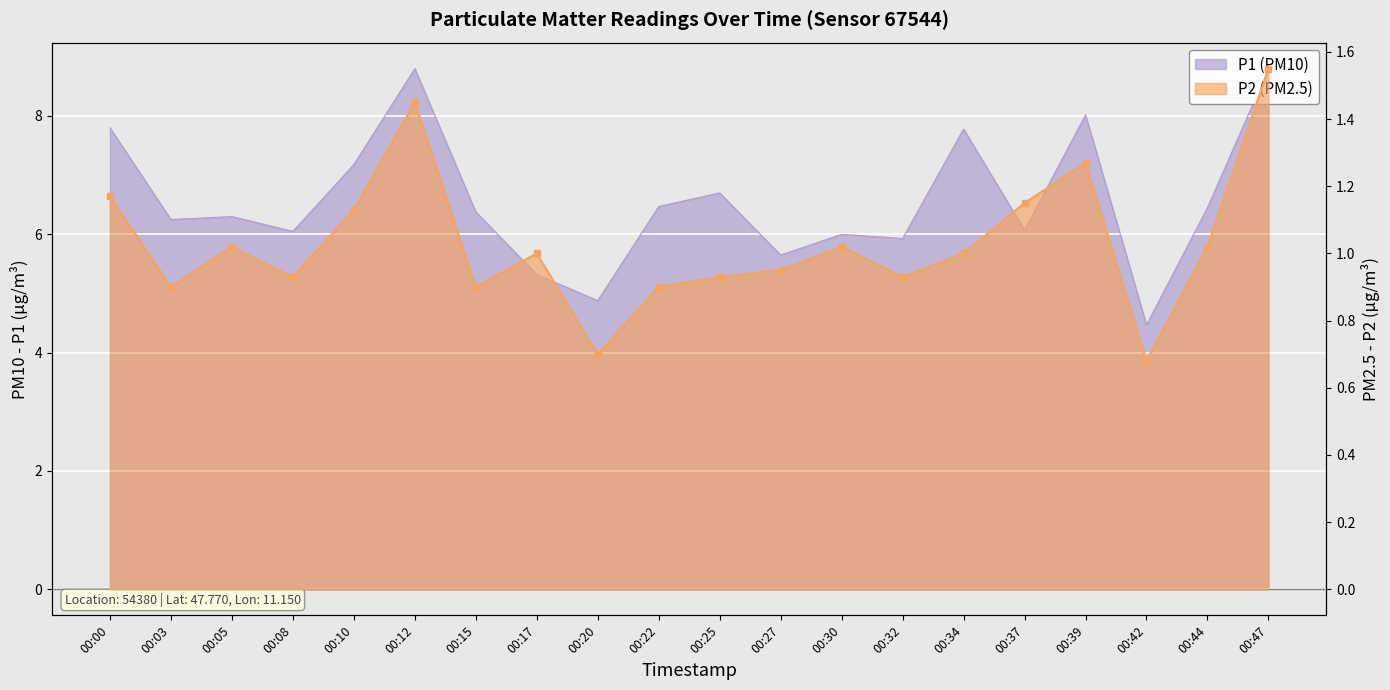

Reading right to left, transcribe all the data shown in this chart.

P1: 8.8	6.5	4.5	8.0	6.1	7.8	5.9	6.0	5.7	6.7	6.5	4.9	5.3	6.4	8.8	7.2	6.0	6.3	6.2	7.8
P2: 1.6	1.0	0.7	1.3	1.1	1.0	0.9	1.0	0.9	0.9	0.9	0.7	1.0	0.9	1.4	1.1	0.9	1.0	0.9	1.2